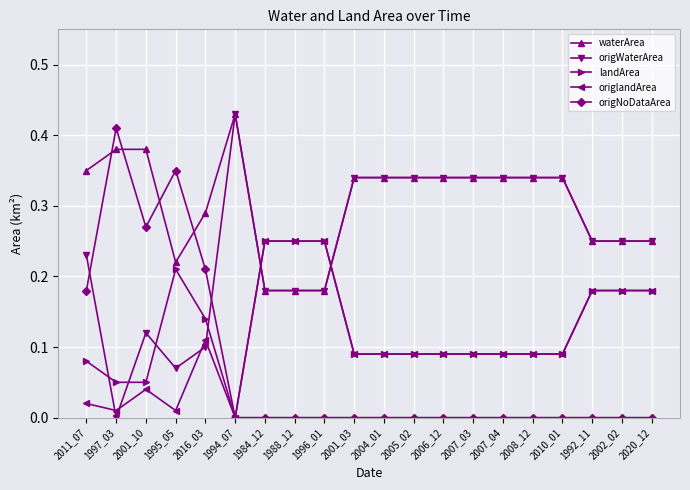

After their last crossing, which series has the higher values: origWaterArea or landArea?

origWaterArea